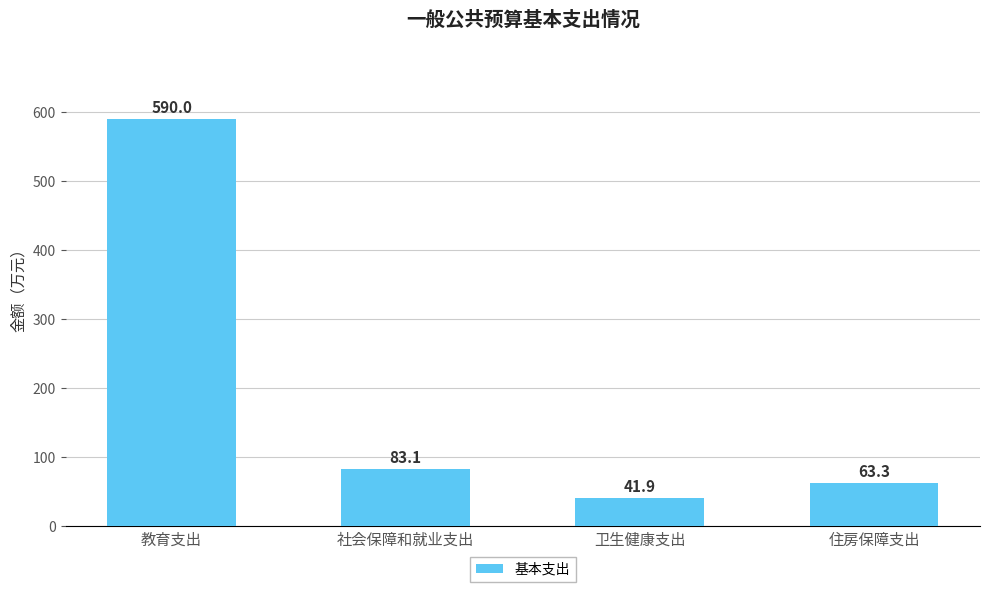

At which label does the data first exceed 83?

教育支出